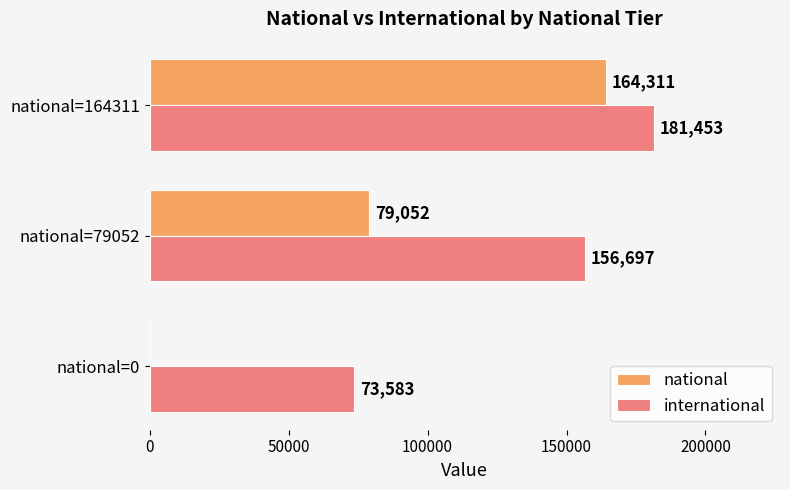

What is the sum of the international values at national=164311 and national=79052?

338150